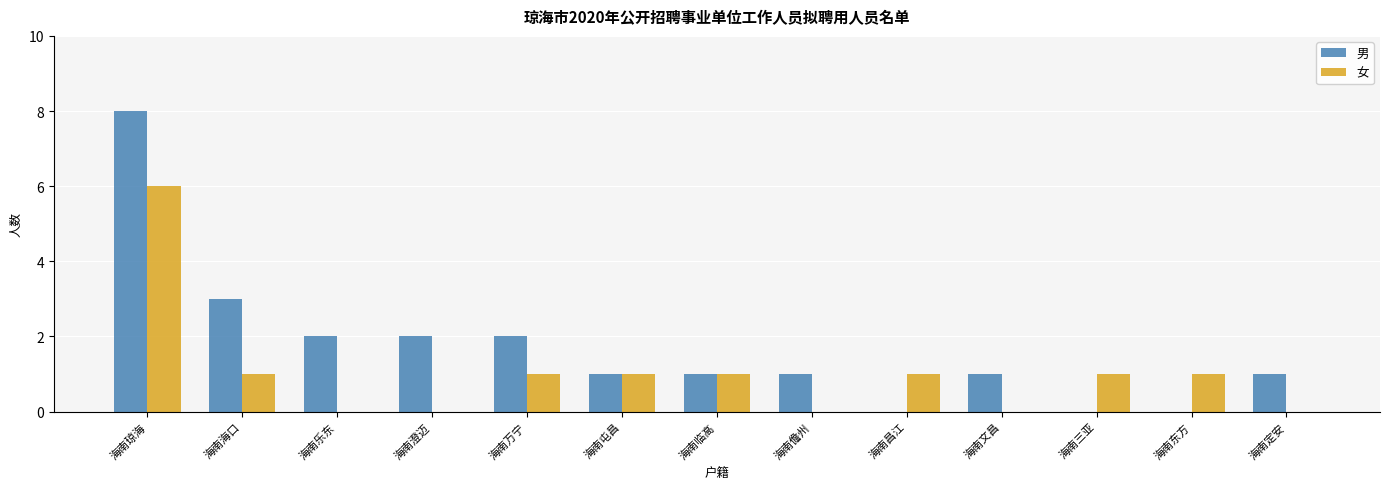

At which label is 男 closest to 4?

海南海口